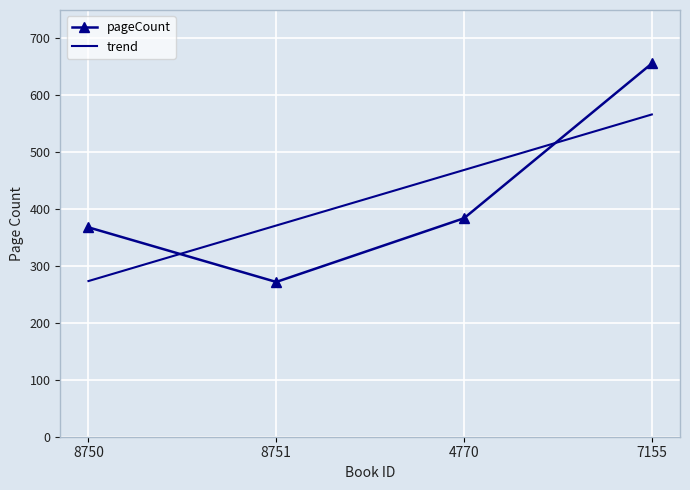

True or false: pageCount and trend intersect in this chart.

True